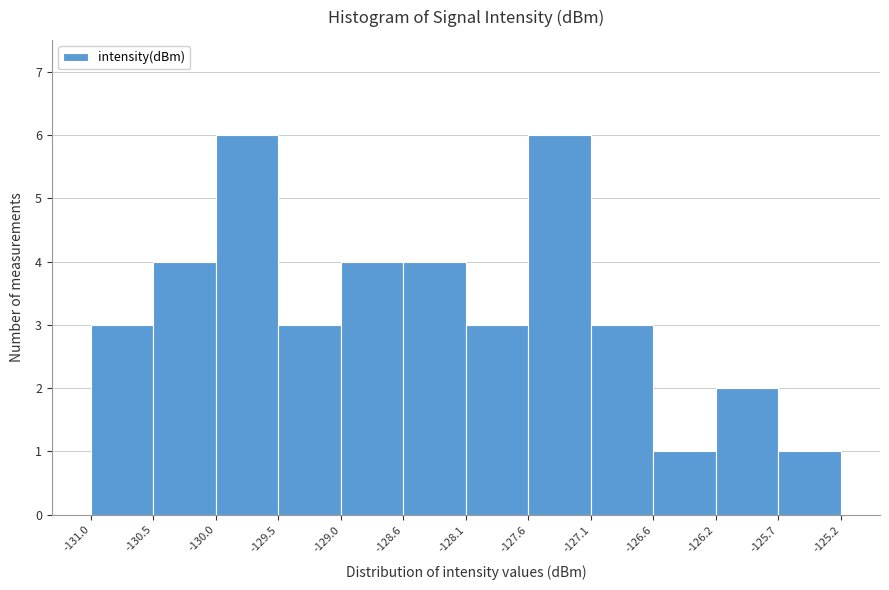

Reading left to right, transcribe this chart: for each bar, give the range it covers on the x-axis and its height. The values are not printed on the chart, so give them approximately, as read against the axis.

-131.0 to -130.5: 3
-130.5 to -130.0: 4
-130.0 to -129.5: 6
-129.5 to -129.0: 3
-129.0 to -128.6: 4
-128.6 to -128.1: 4
-128.1 to -127.6: 3
-127.6 to -127.1: 6
-127.1 to -126.6: 3
-126.6 to -126.2: 1
-126.2 to -125.7: 2
-125.7 to -125.2: 1